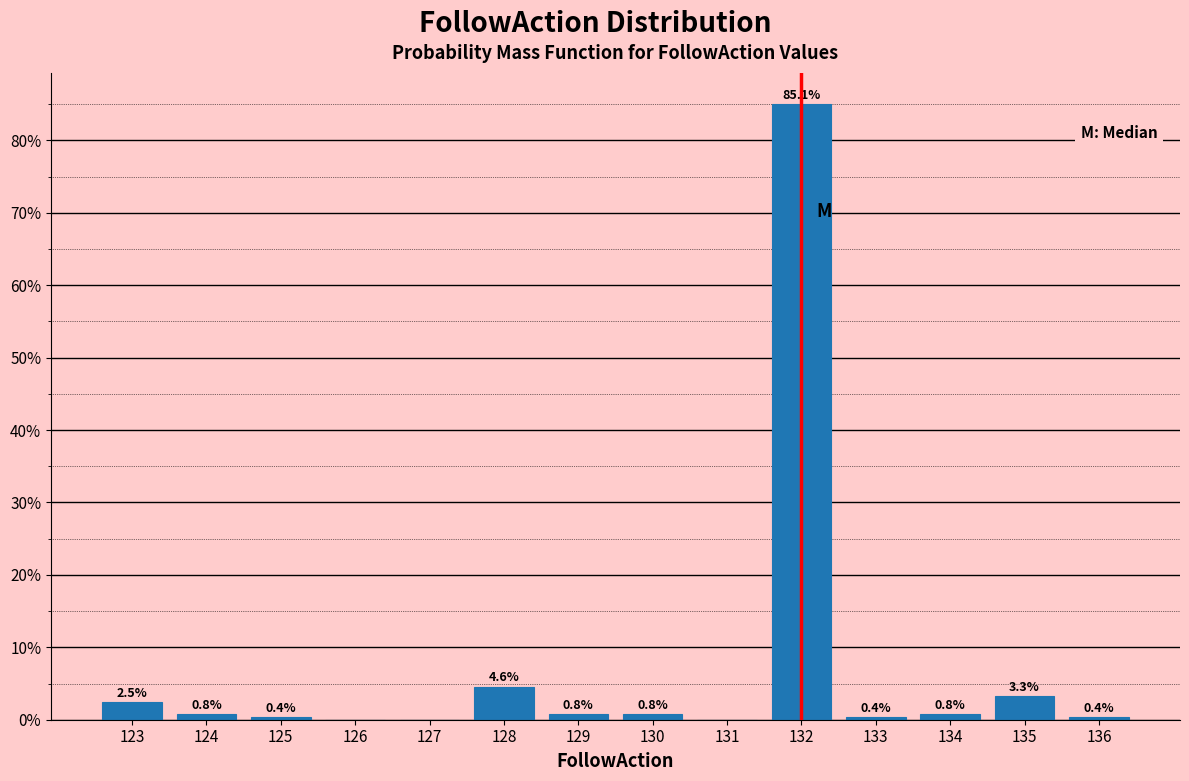

Over which range of the x-axis is the bar tallest?

131.5 to 132.5